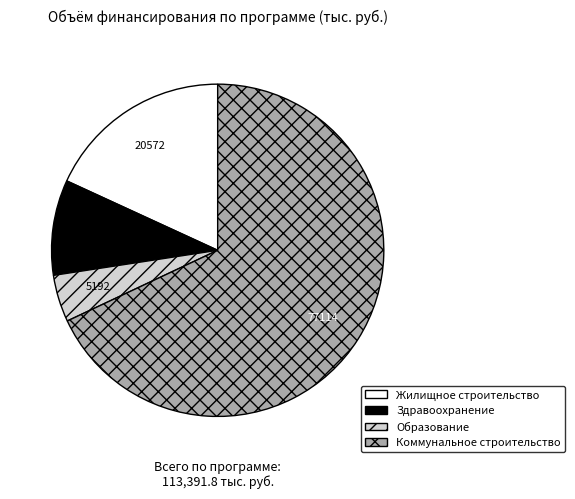

Which has a higher value, Коммунальное строительство or Образование?

Коммунальное строительство